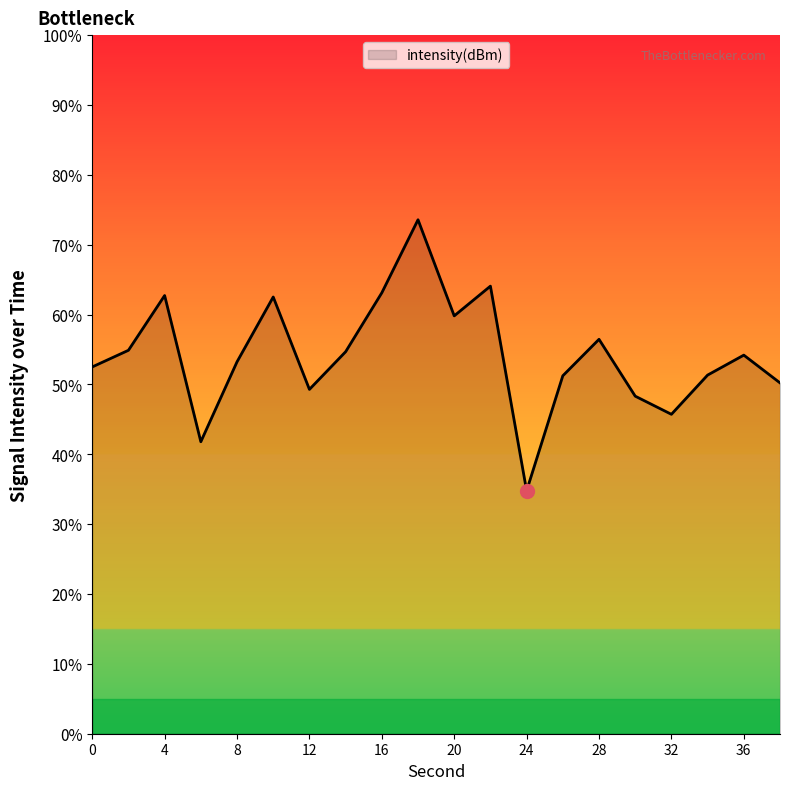

What is the maximum value shown in the chart?

73.6